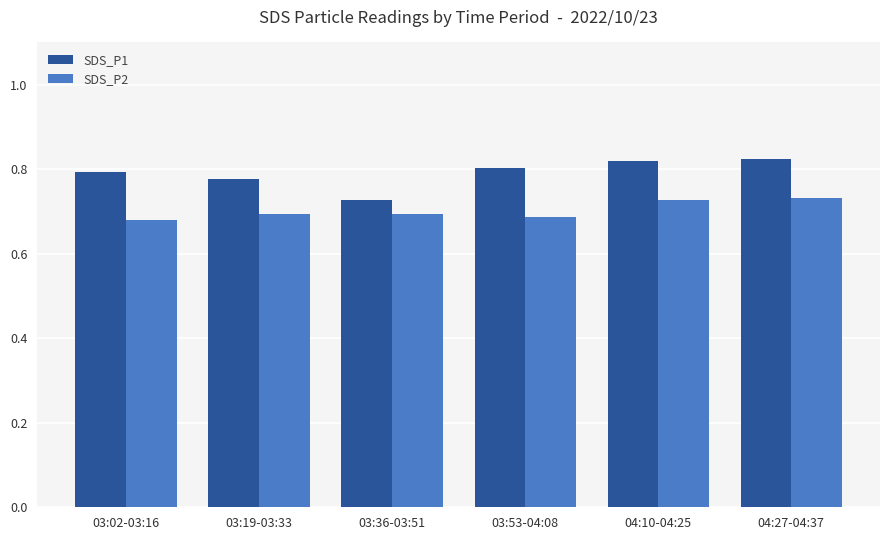

What is the sum of all SDS_P2 values?

4.2